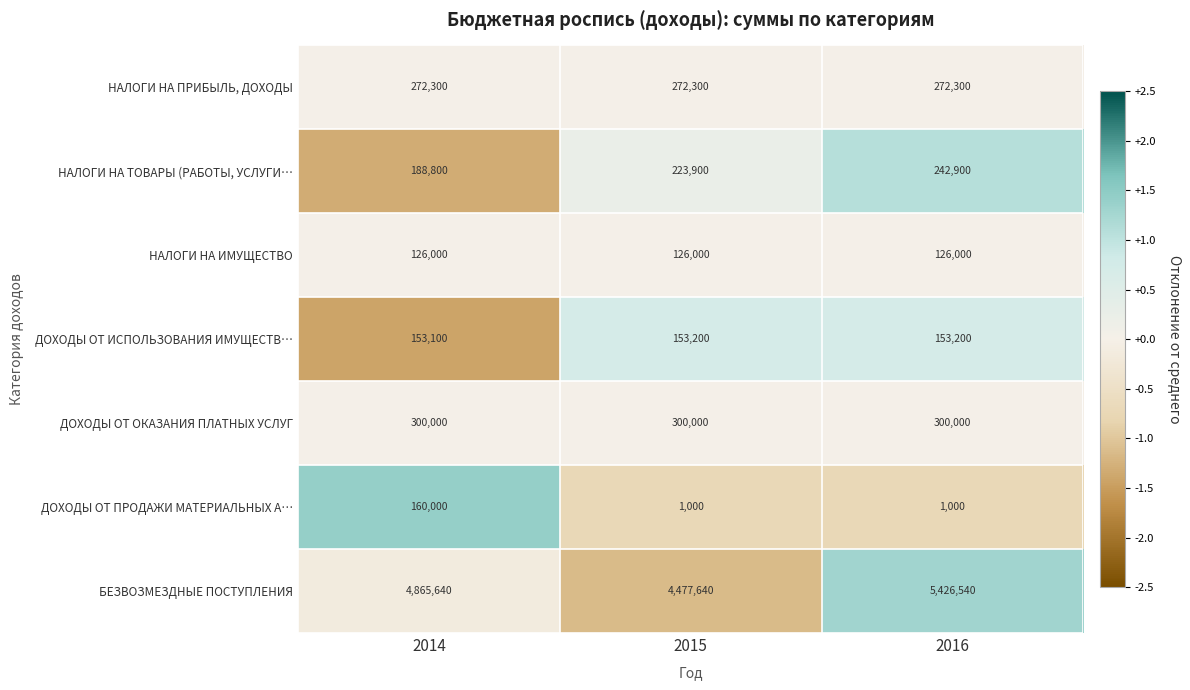

At which category is the sum across all series the highest?

2016